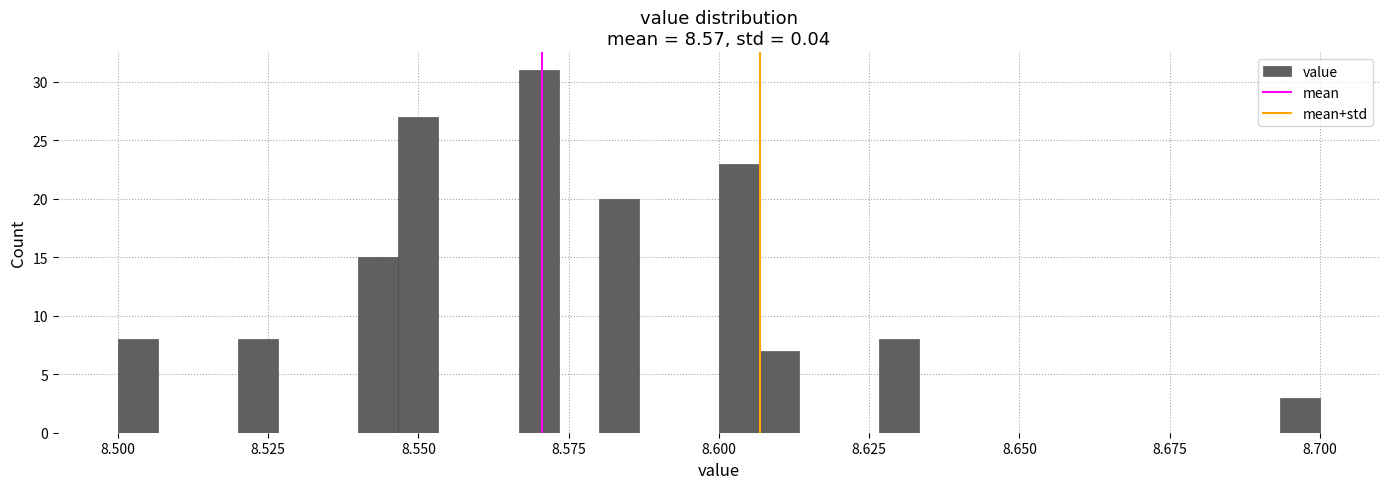

Around what value on the x-axis is the tallest bar? Give the approximate position of its centre, as read against the axis.

8.570